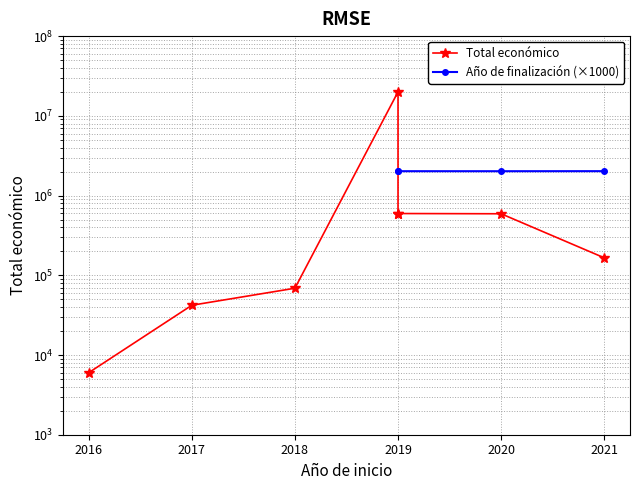

At how many categories does at least one series exceed 12021627?

1